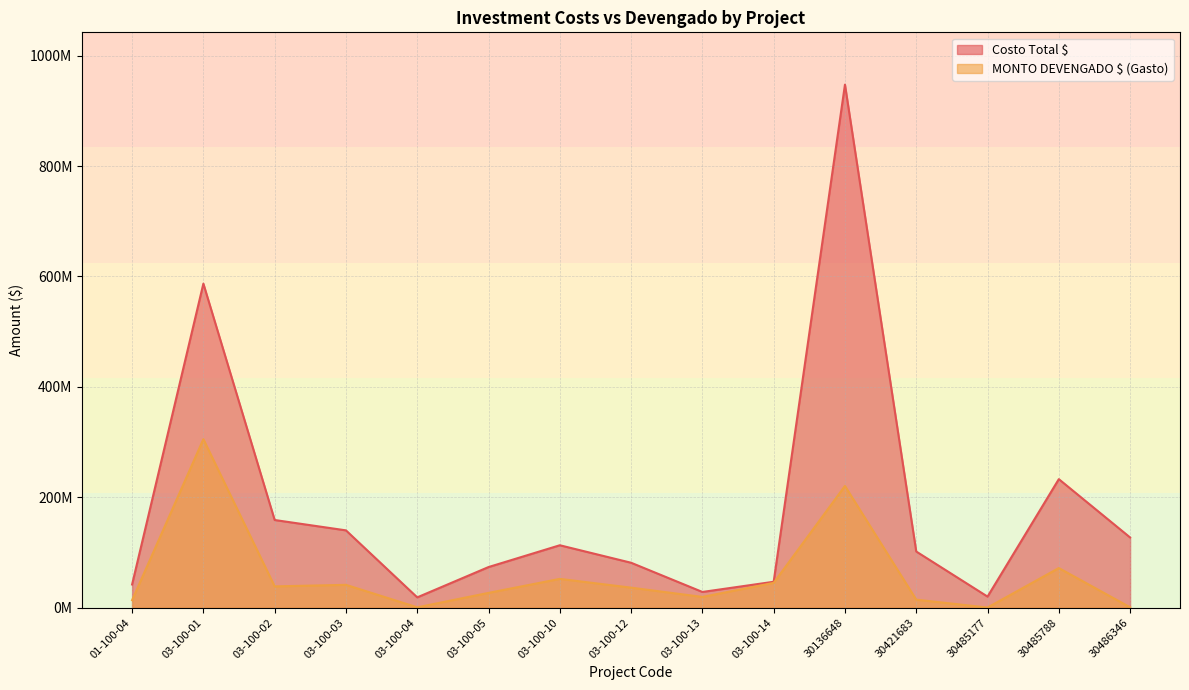

How many interior local peaks does the MONTO DEVENGADO $ (Gasto) series have?

5